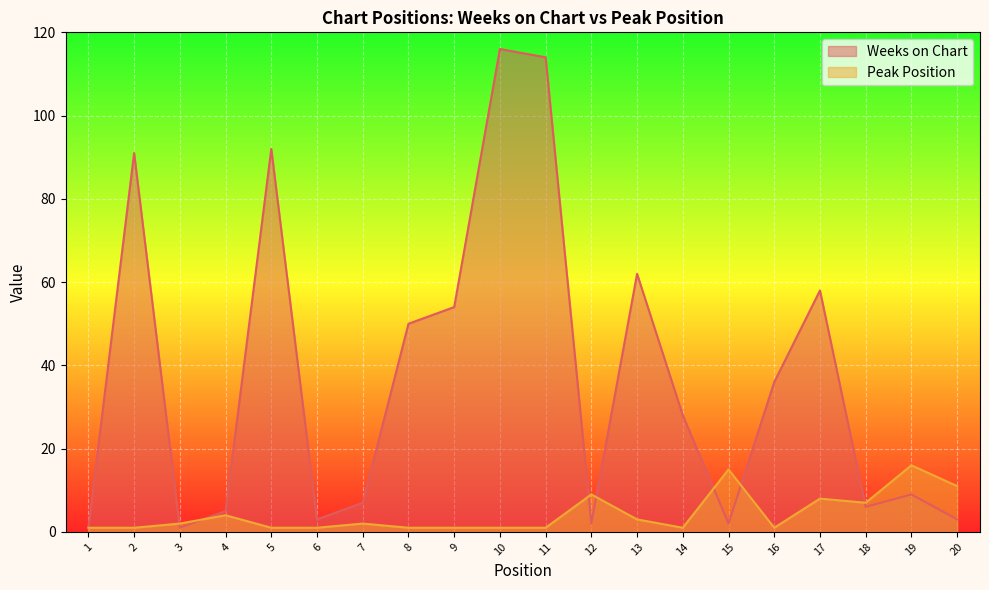

The value of Peak Position at 12 is 9. True or false?

True